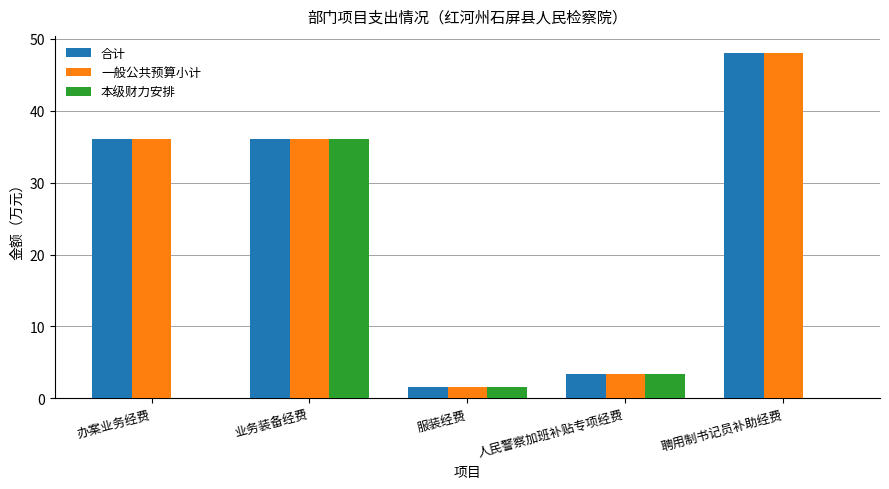

How many categories are shown in the chart?

5